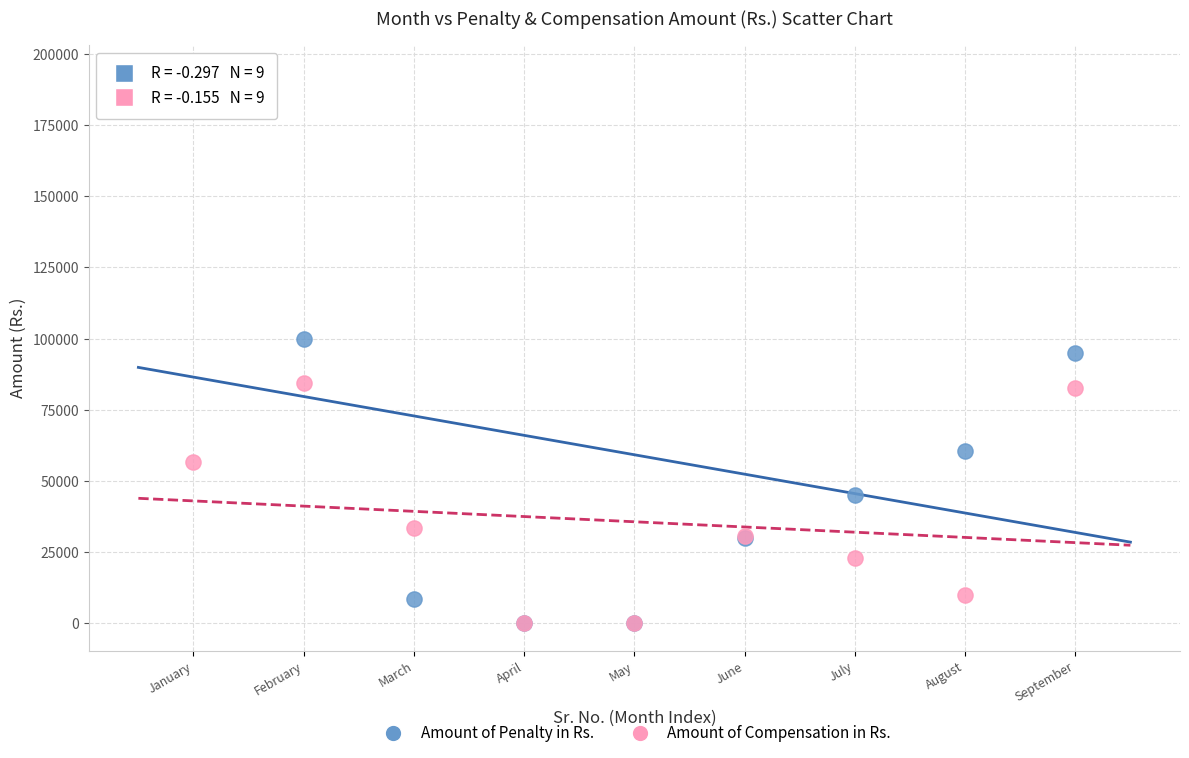

Which series has the largest Y range (max minus min)?

Amount of Penalty in Rs.